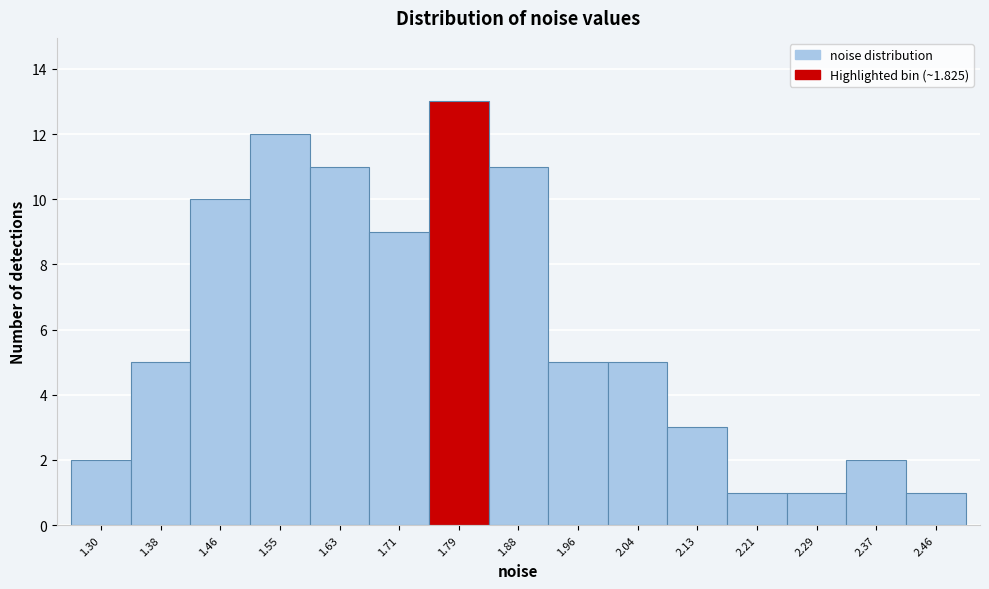

Reading left to right, transcribe all the data shown in this chart.

1.30=2	1.38=5	1.46=10	1.55=12	1.63=11	1.71=9	1.79=13	1.88=11	1.96=5	2.04=5	2.13=3	2.21=1	2.29=1	2.37=2	2.46=1